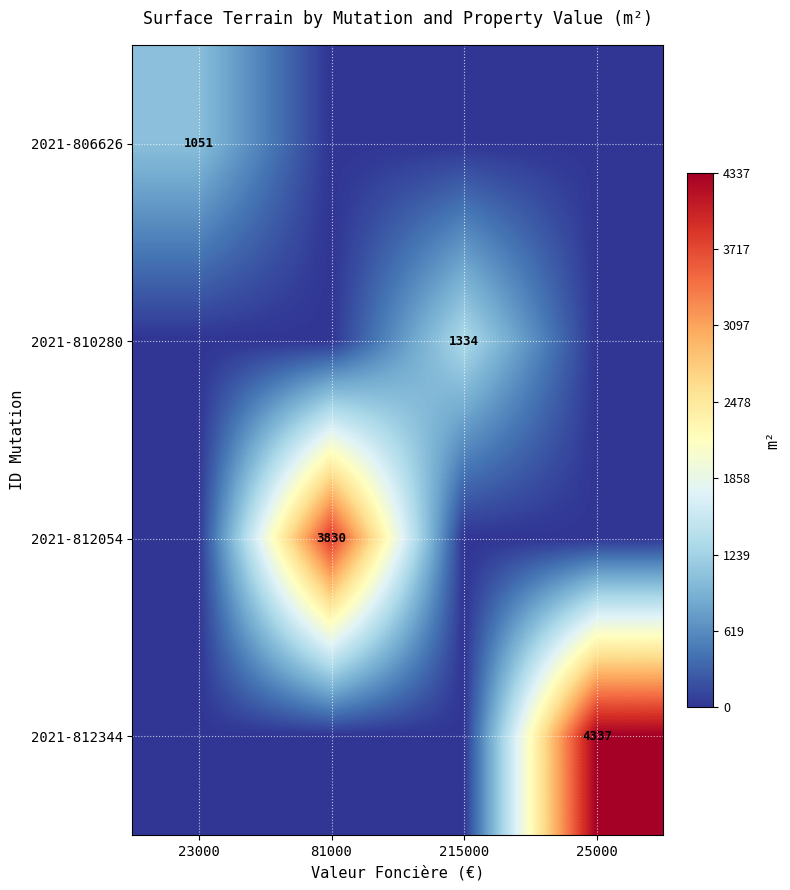

True or false: 2021-806626 has a value of 293 at 23000.

False